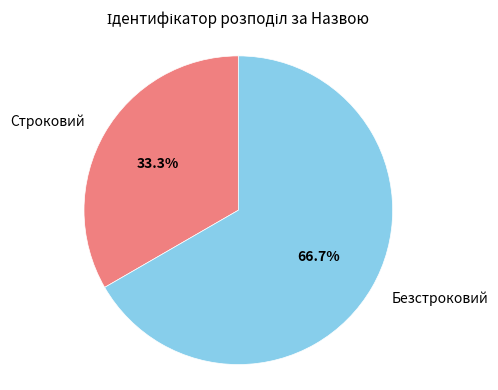

To the nearest percent, what percentage of the pie is Строковий?

33%